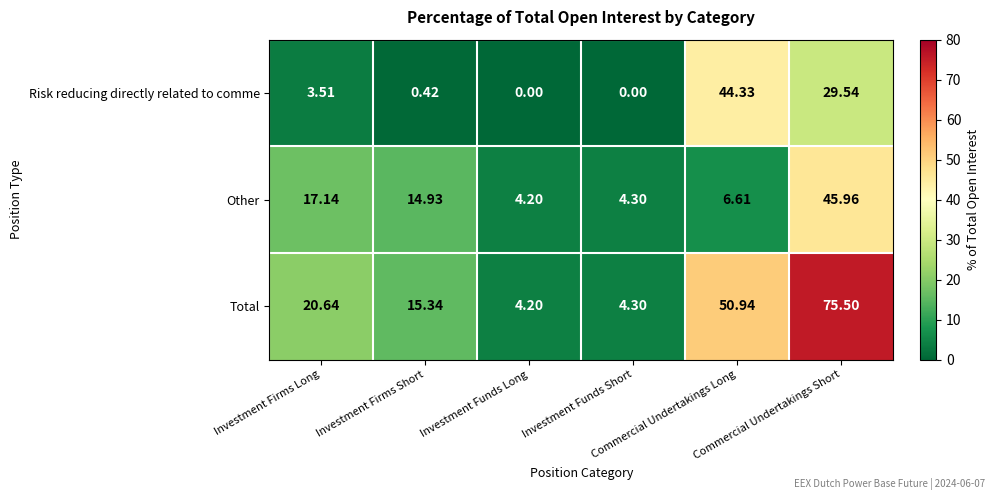

Which series has the largest total across all categories?

Total